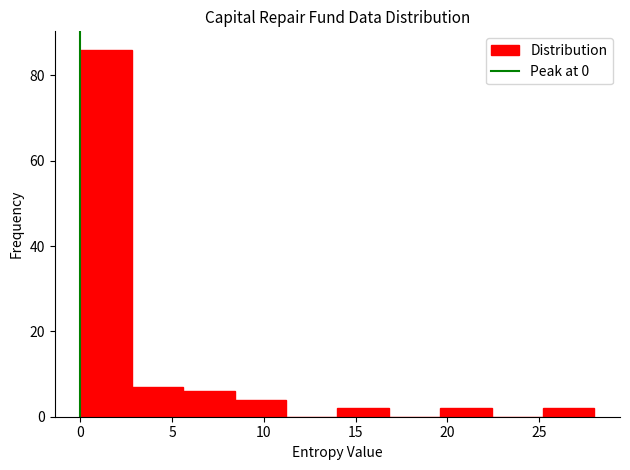

How tall is the bar that spans 14.0 to 16.8 on the x-axis? Neither the bar edges nor the heights are printed on the chart, so give them approximately, as read against the axes.

2